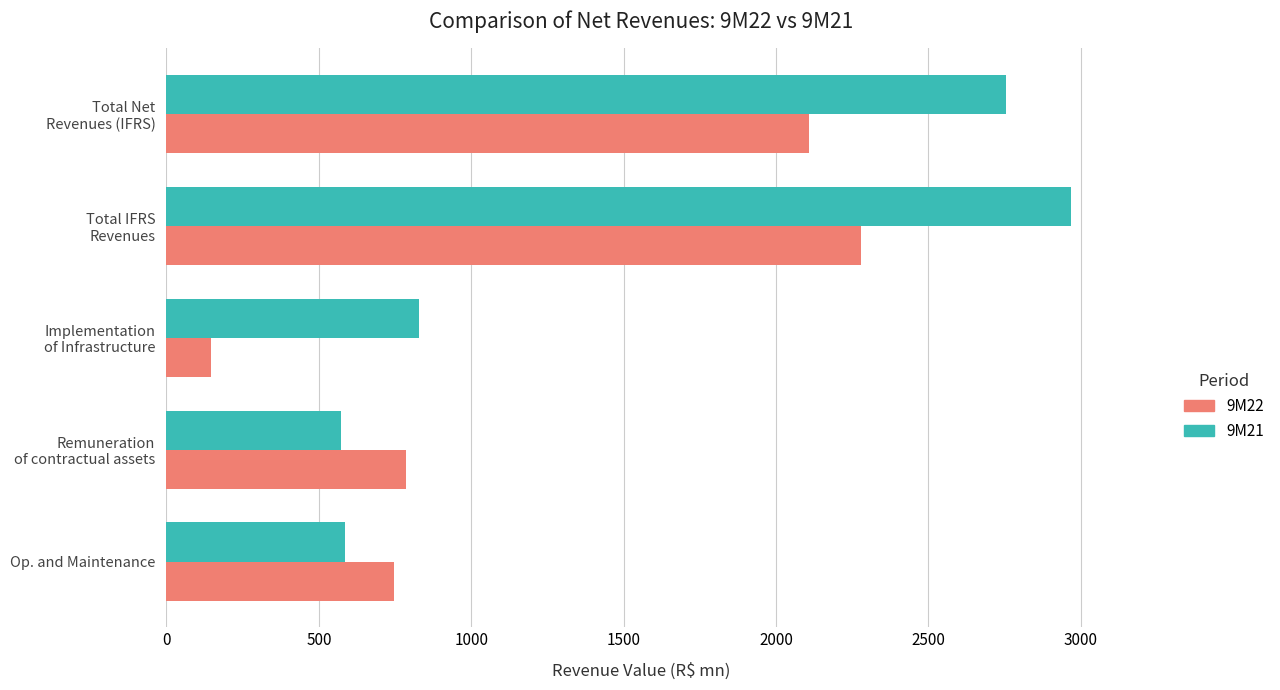

What is the total value across all series at Op. and Maintenance?

1331.2